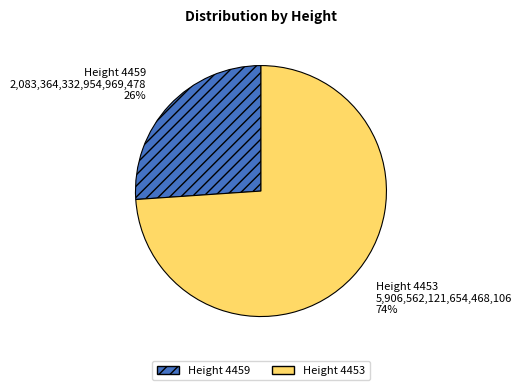

The Height 4453 slice represents 74% of the pie. True or false?

True